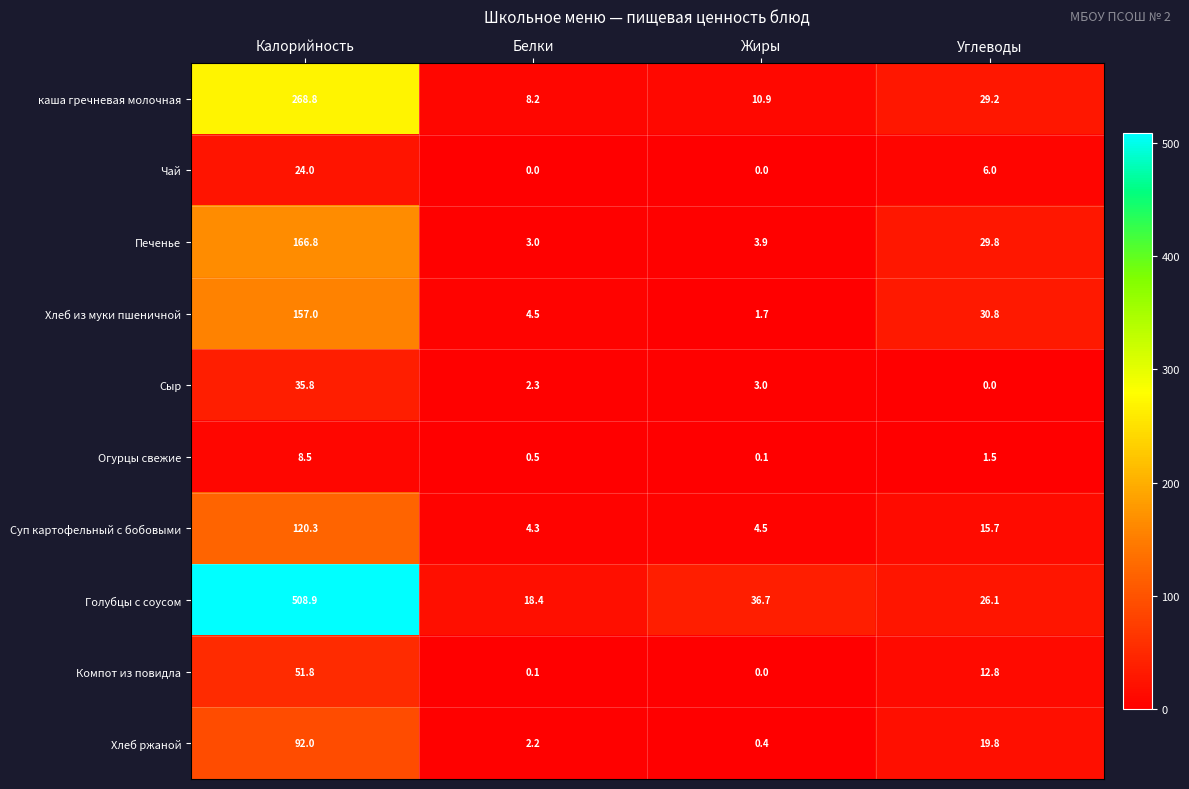

The Голубцы с соусом series shows 508.9 at Калорийность. True or false?

True